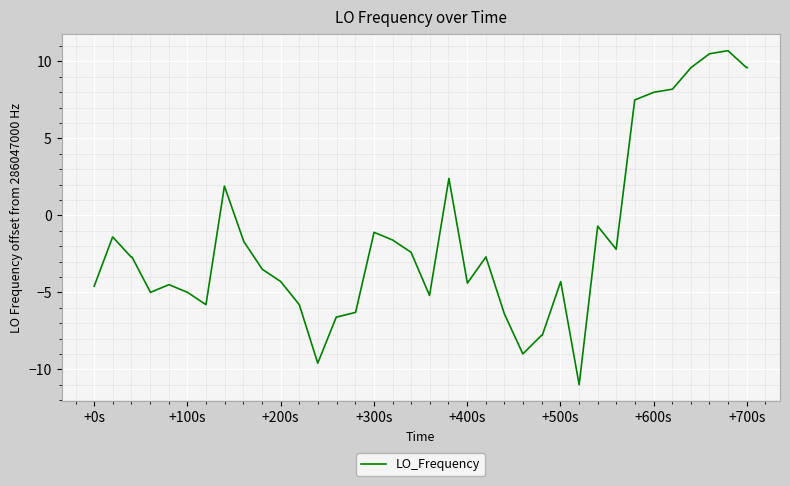

How many values are below -2?

25